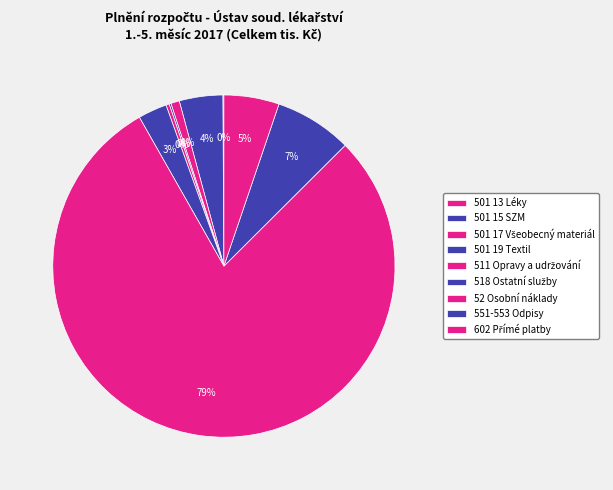

Is there any slice that represents more than half of the pie?

Yes